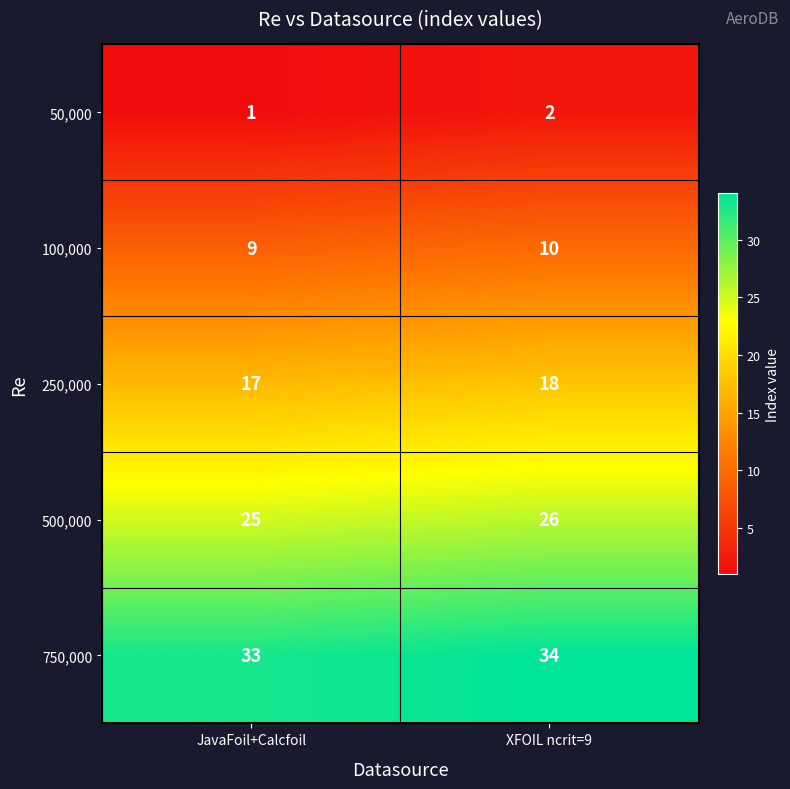

What is the difference between the highest and lowest values at JavaFoil+Calcfoil?

32